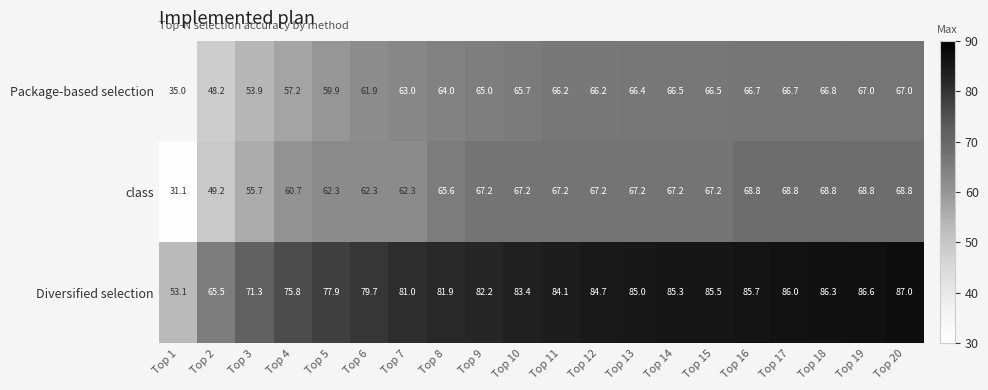

Rank the series at Top 12 from lowest to highest value.

Package-based selection, class, Diversified selection